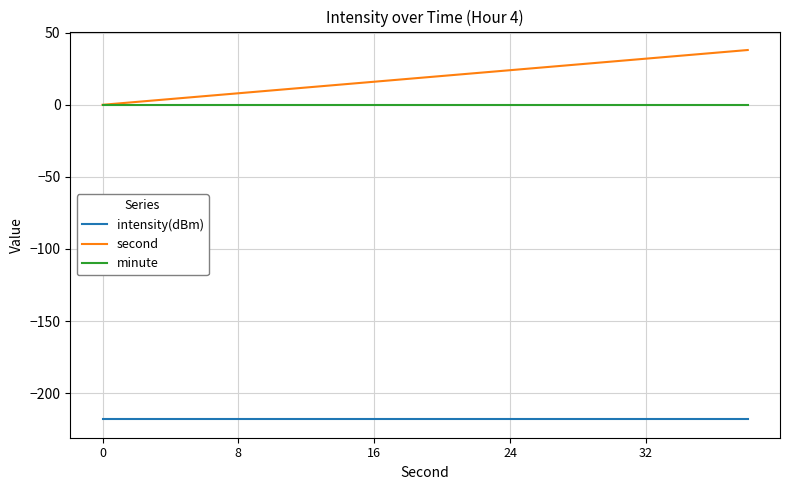

Reading left to right, transcribe all the data shown in this chart.

intensity(dBm): -218.1	-218.1	-218.1	-218.1	-218.1	-218.1	-218.1	-218.1	-218.1	-218.1	-218.1	-218.1	-218.1	-218.1	-218.1	-218.1	-218.1	-218.1	-218.1	-218.1
second: 0.0	2.0	4.0	6.0	8.0	10.0	12.0	14.0	16.0	18.0	20.0	22.0	24.0	26.0	28.0	30.0	32.0	34.0	36.0	38.0
minute: 0.0	0.0	0.0	0.0	0.0	0.0	0.0	0.0	0.0	0.0	0.0	0.0	0.0	0.0	0.0	0.0	0.0	0.0	0.0	0.0